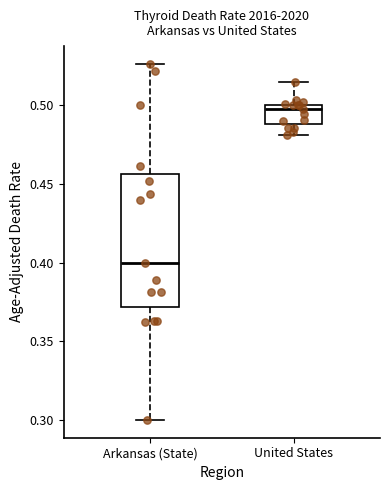

Reading left to right, read every box against the y-axis: the position of its median line, the range the box covers, and the ends of its whiskers. The values are not printed on the chart, so give them approximately, as read against the axis.

Arkansas (State): median 0.400, box 0.370 to 0.455, whiskers 0.300 to 0.525
United States: median 0.500 (just below the box's upper edge), box 0.490 to 0.500, whiskers 0.480 to 0.515